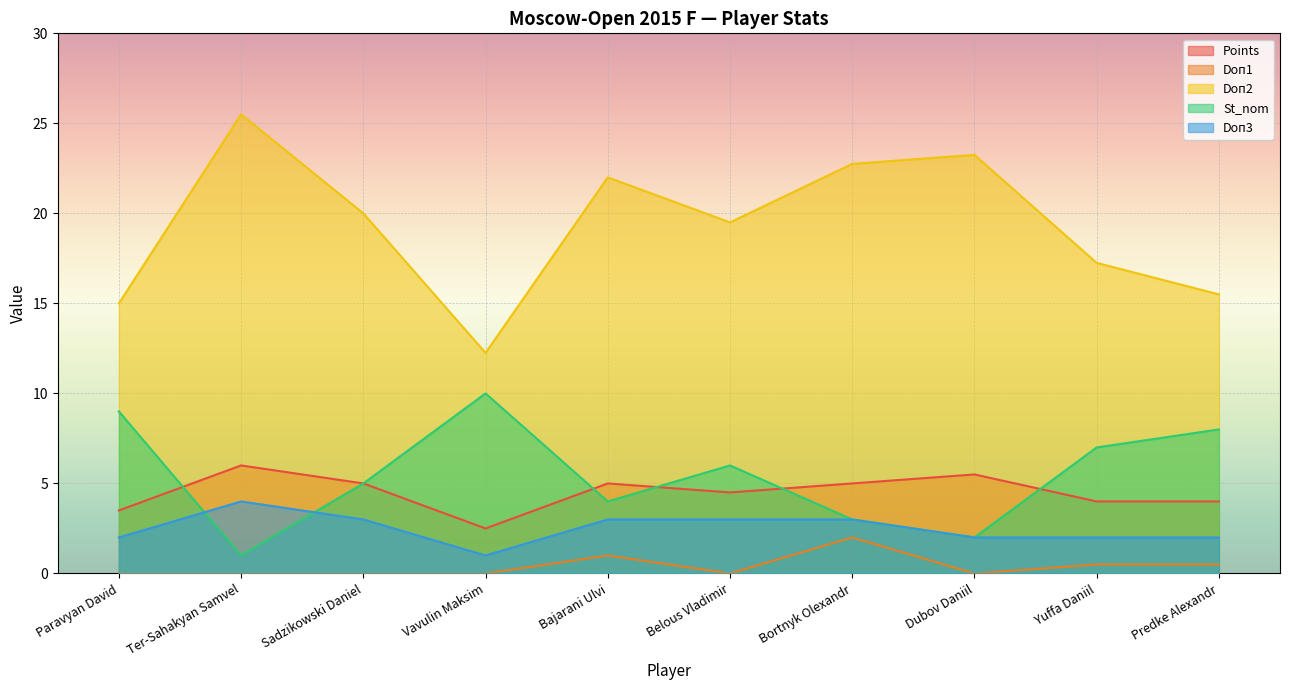

What is the greatest value displayed?

25.5